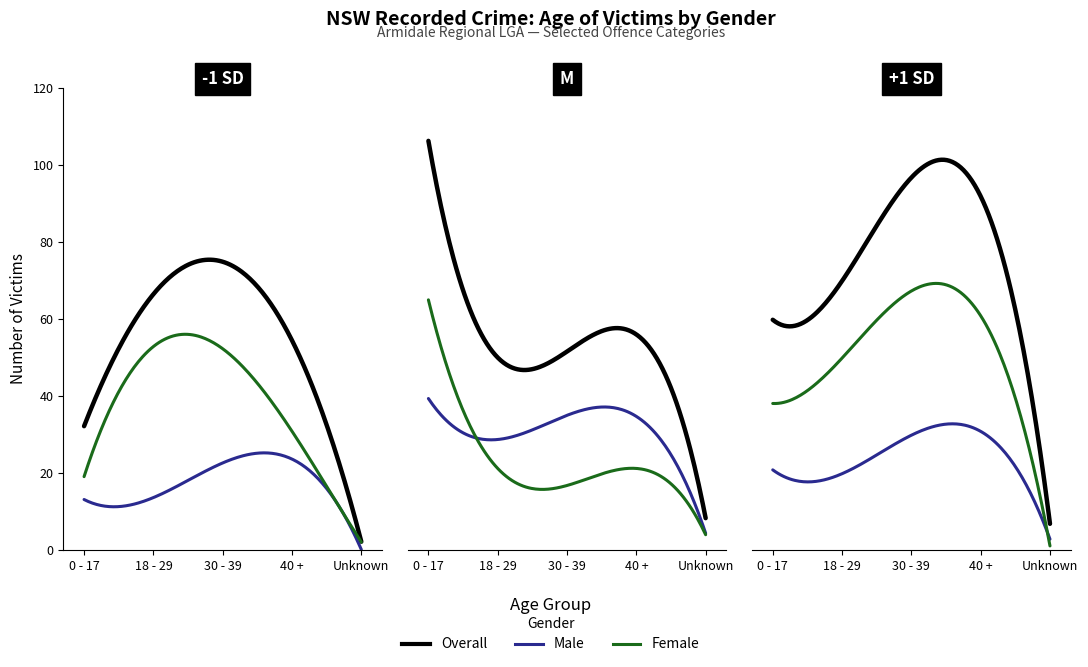

True or false: Total has more than 1 points higher than both neighbors.

False